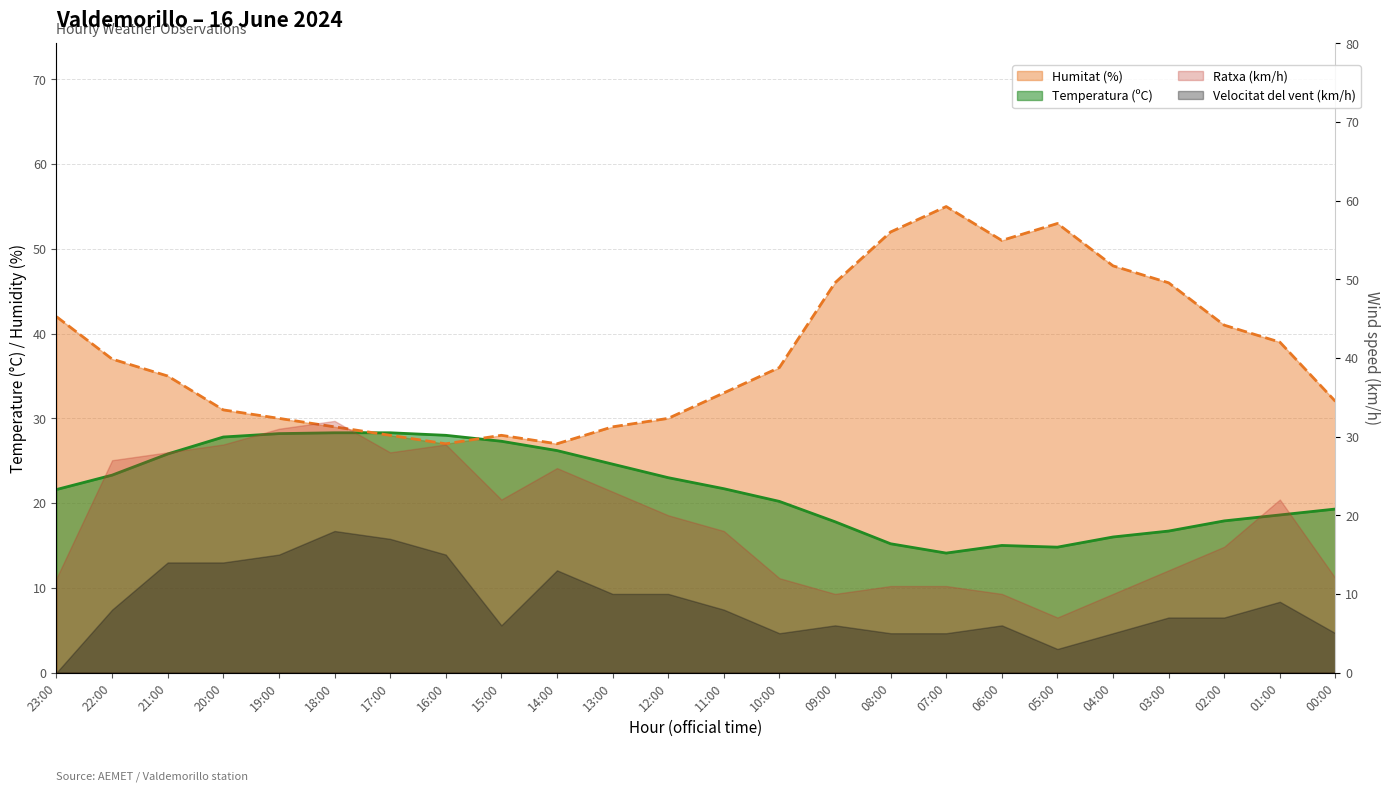

What position from the right is 17:00?

18